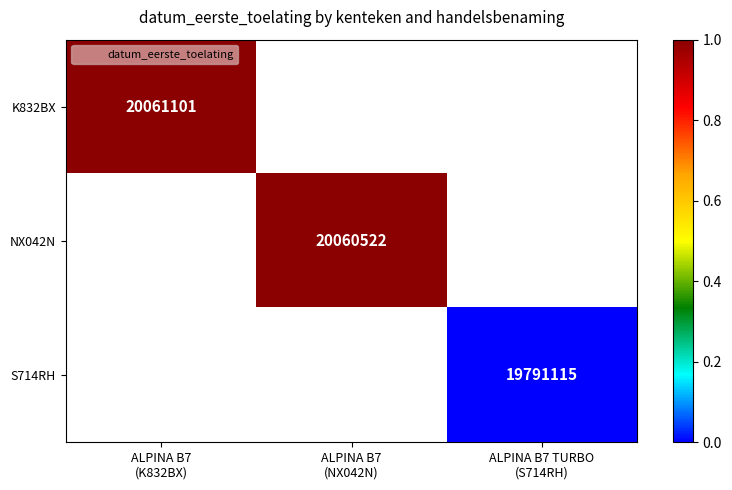

True or false: S714RH has a value of 0.0 at ALPINA B7 TURBO (S714RH).

True